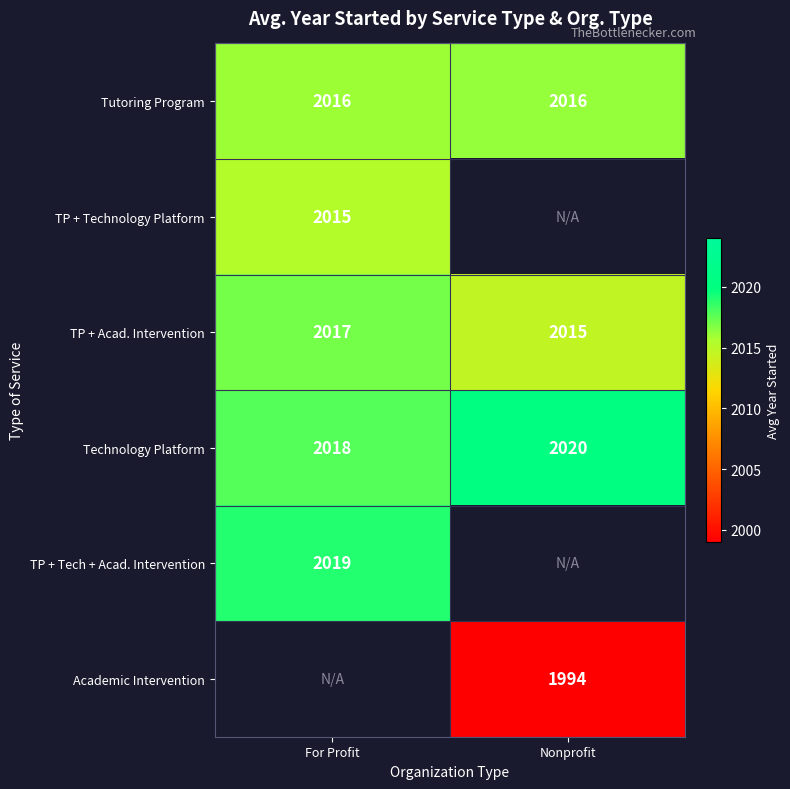

Rank the categories by Technology Platform value from lowest to highest.

For Profit, Nonprofit